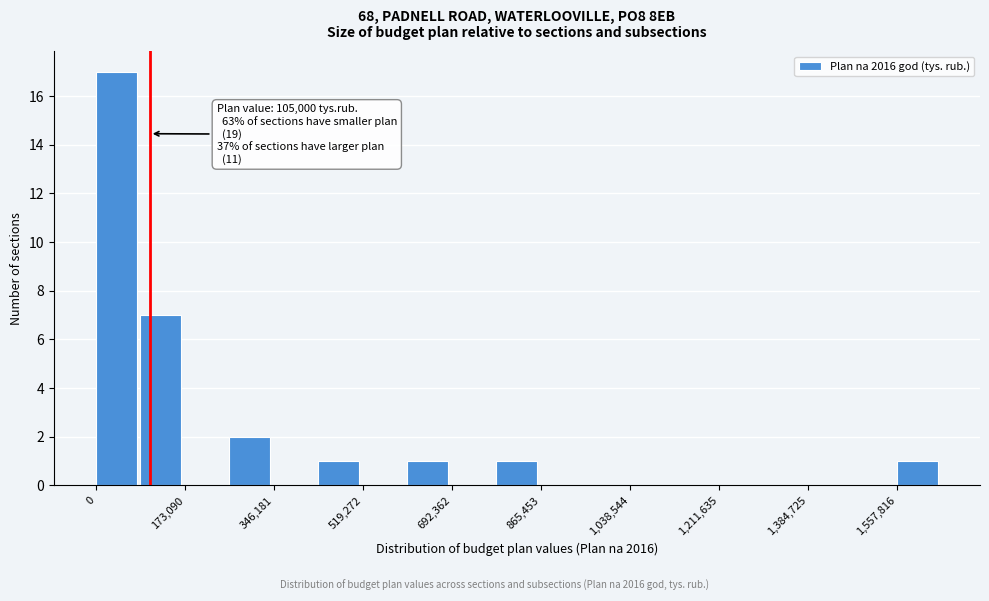

Which range on the x-axis has the tallest bar?

0 to 80000